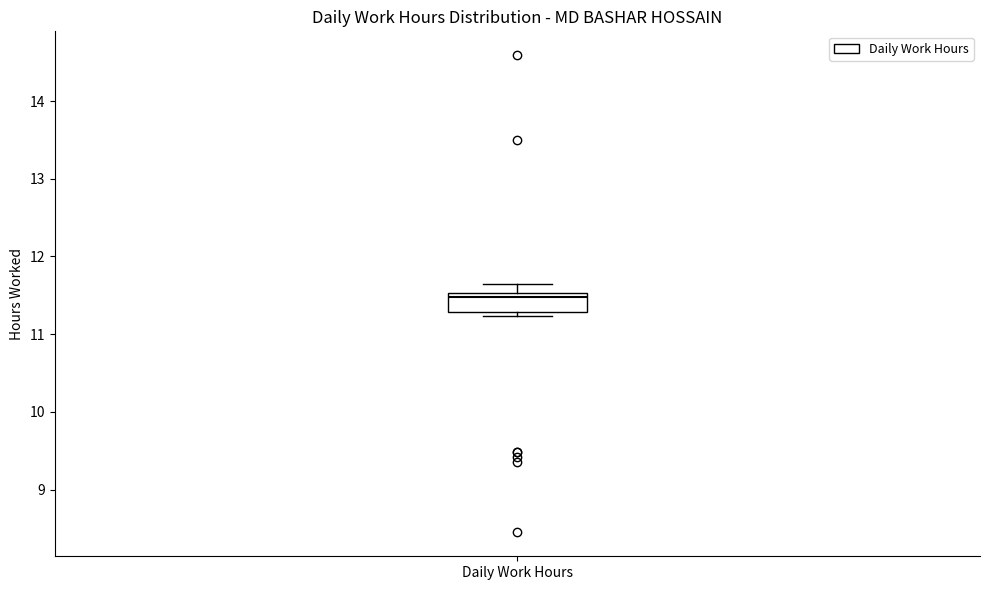

Where is the lower edge of the box for Daily Work Hours on the y-axis? The values are not printed on the chart, so give them approximately, as read against the axis.

11.3